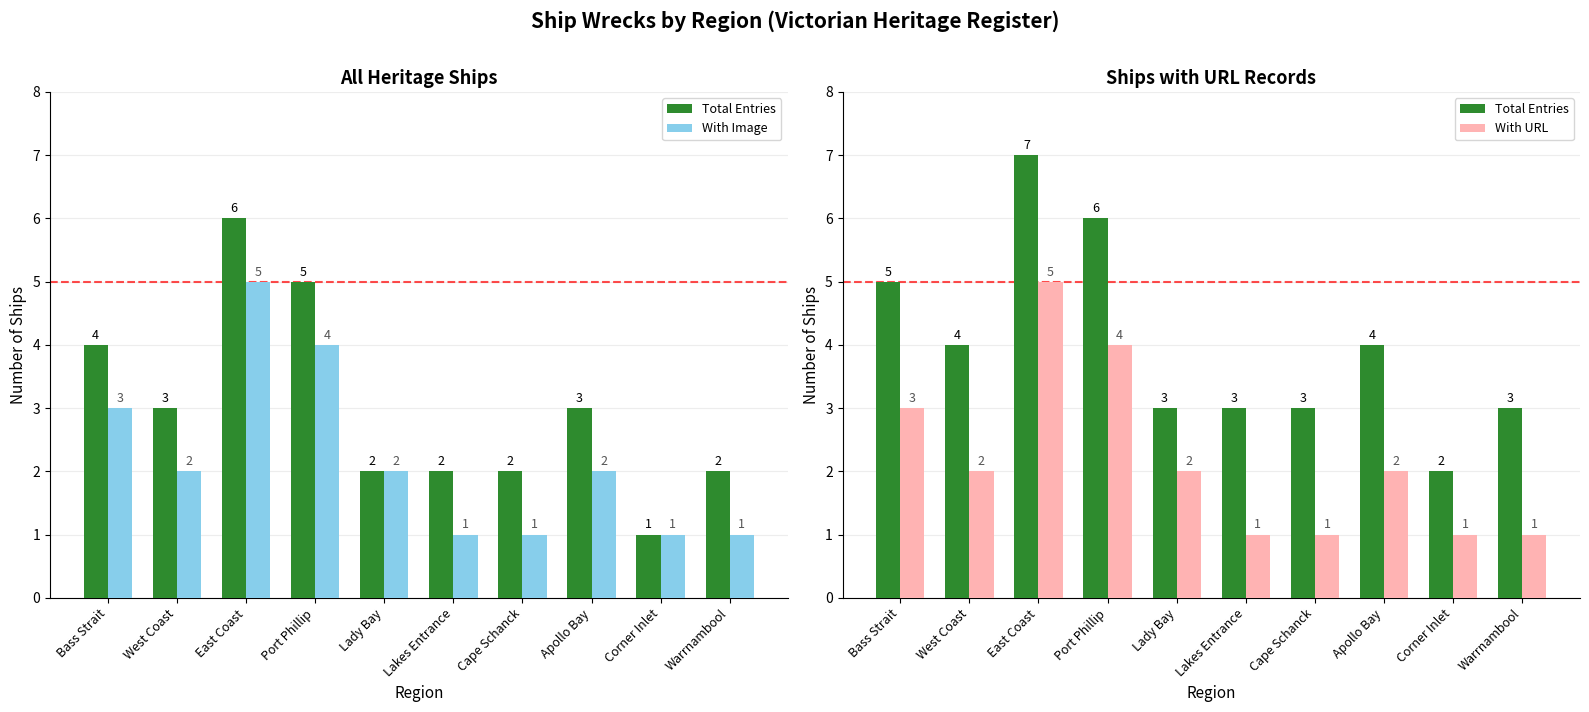

Rank the series by their maximum value, from lowest to highest.

With Image, With URL, Total Entries